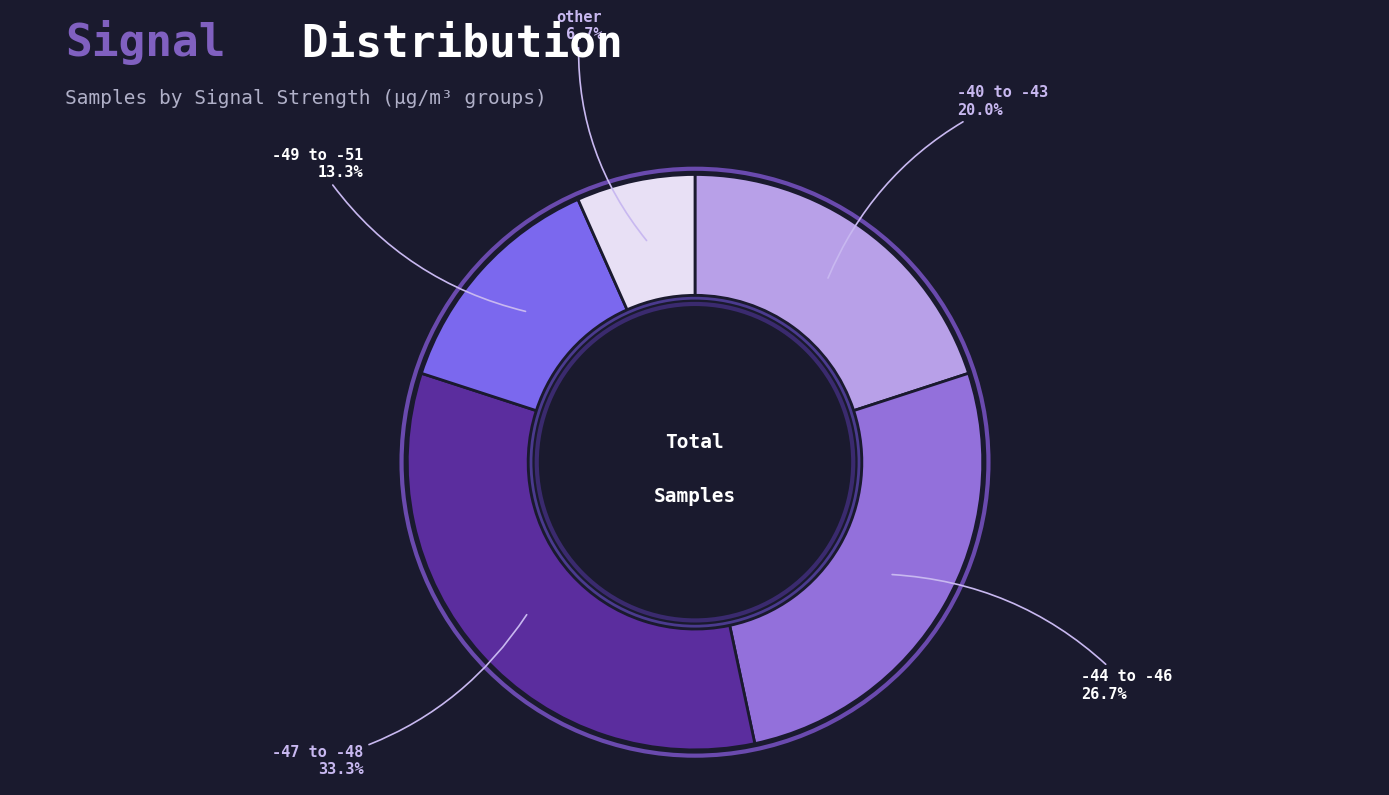

Count the number of slices in the pie.

5